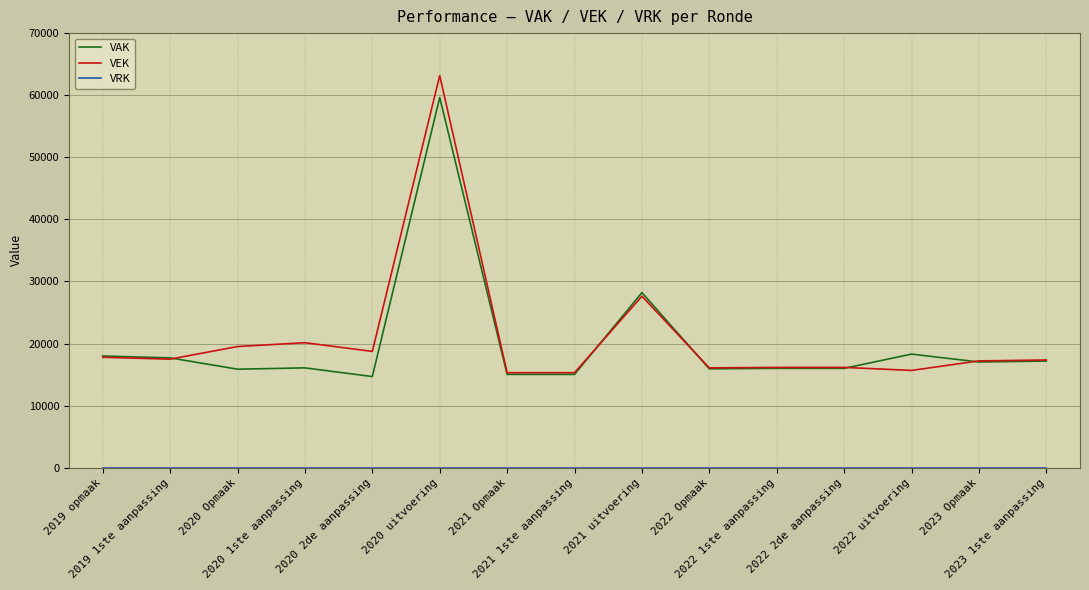

In VEK, how many points are lower than both neighbors (excluding endpoints)?

5